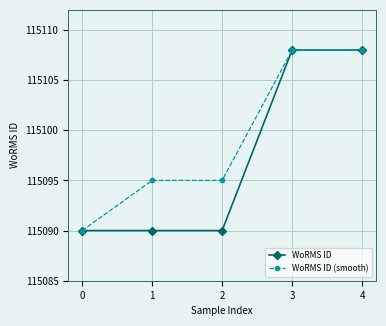

What is the value of the WoRMS ID (smooth) point at the 3rd from the left?

115095